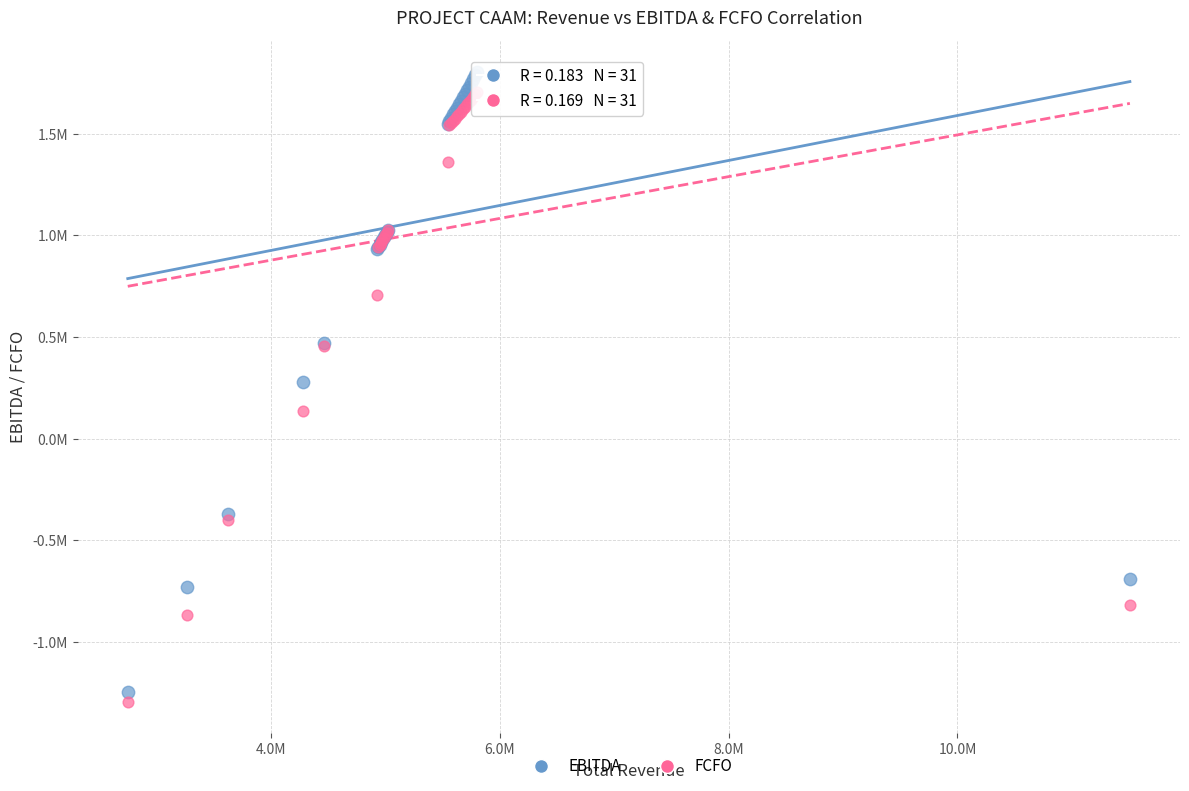

Which series contains the lowest Y value?

FCFO